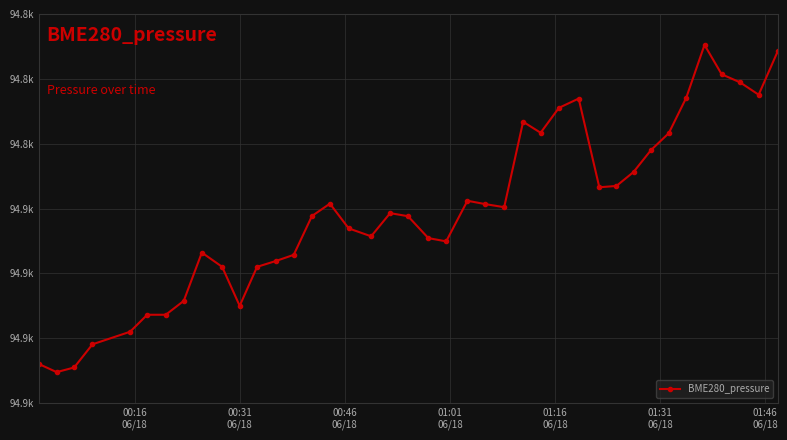

Does the chart display data point markers on the line(s)?

Yes